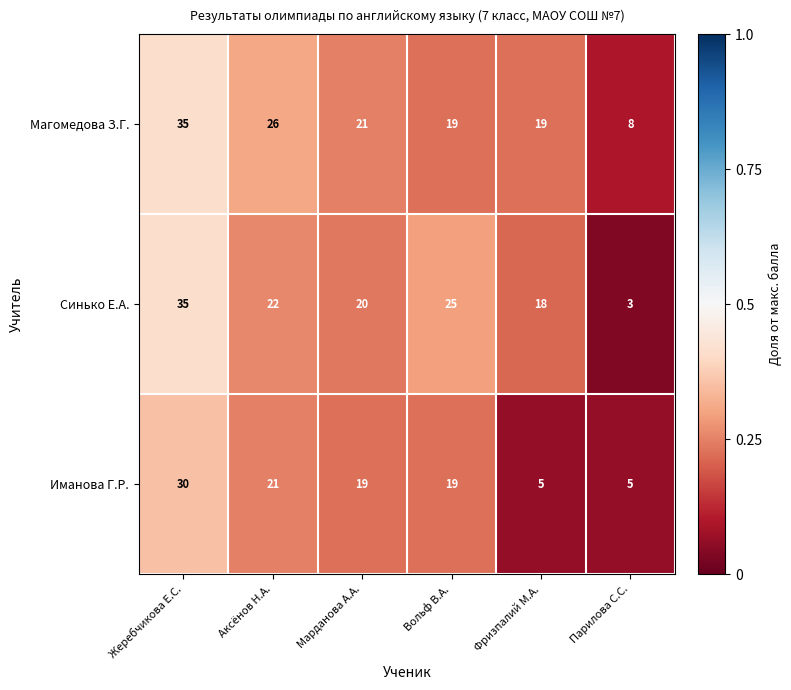

What is the smallest value displayed?

3